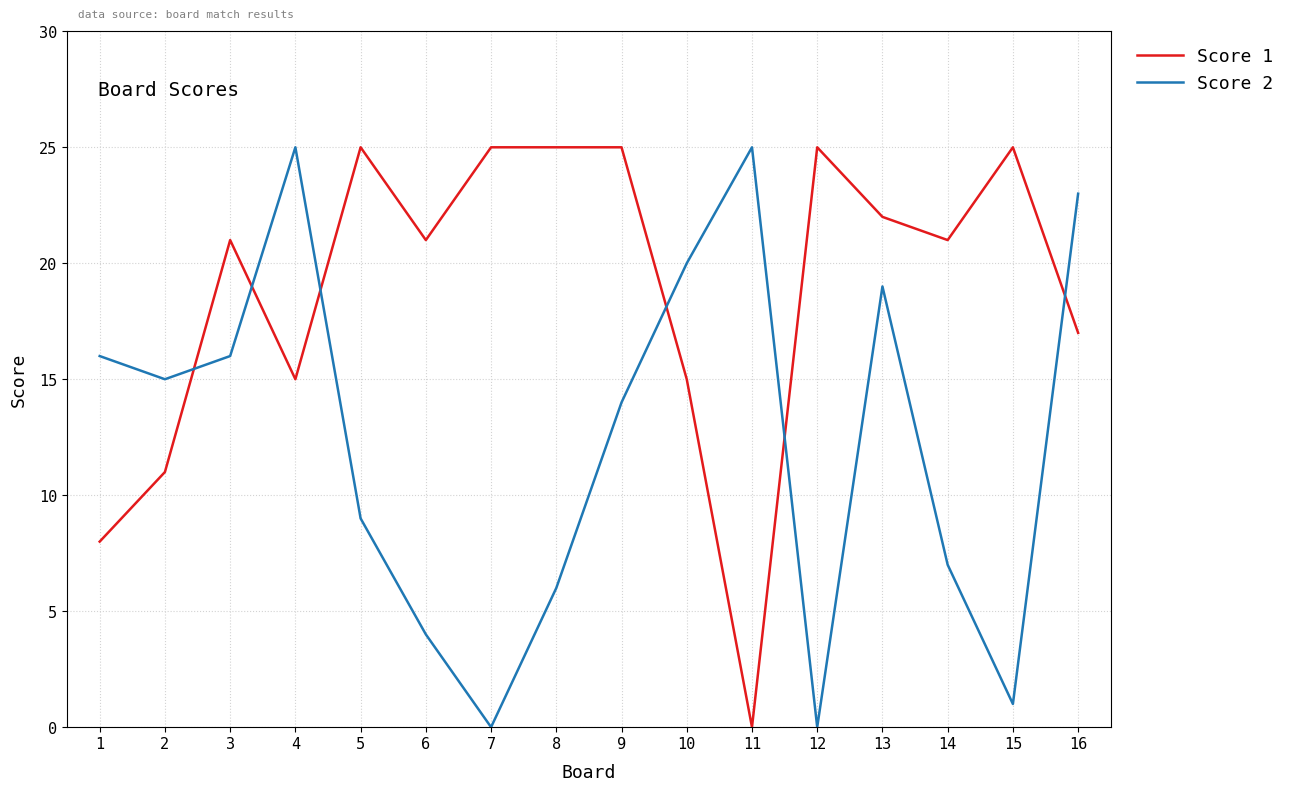

The value of Score 1 at 5 is 25. True or false?

True